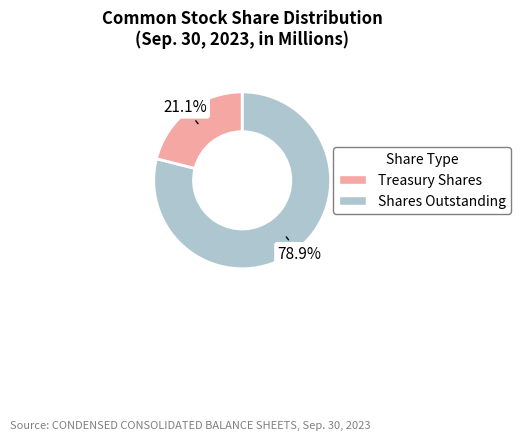

To the nearest percent, what is the average slice percentage?

50%